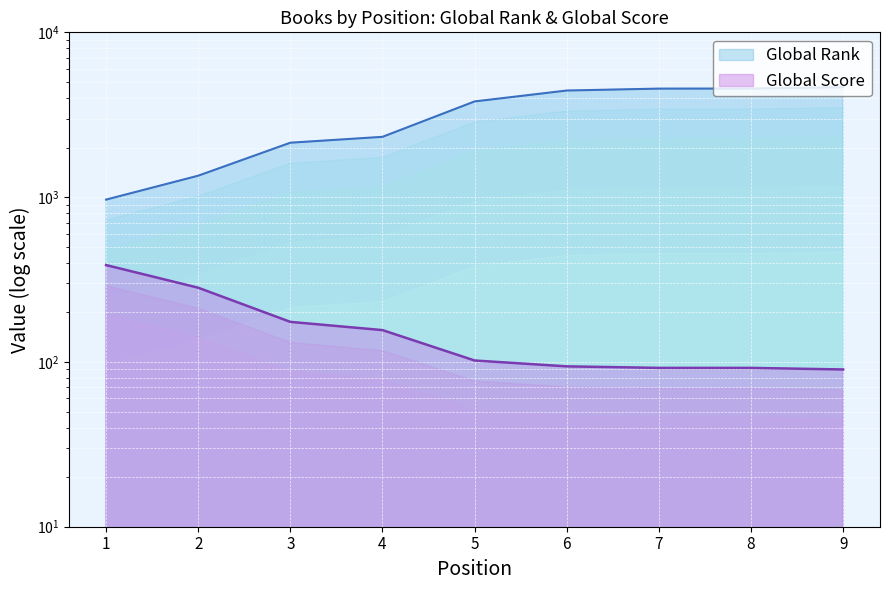

Which series has the largest total across all categories?

Global Rank